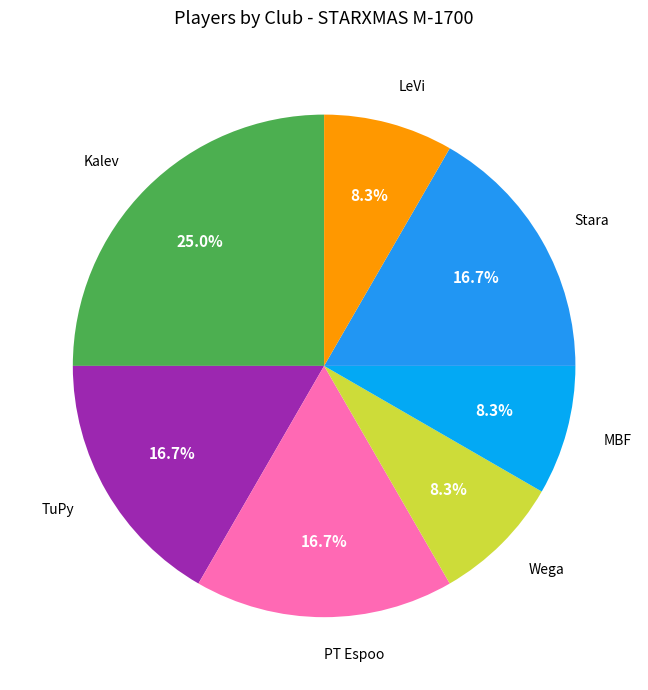

To the nearest percent, what percentage of the pie is Wega?

8%